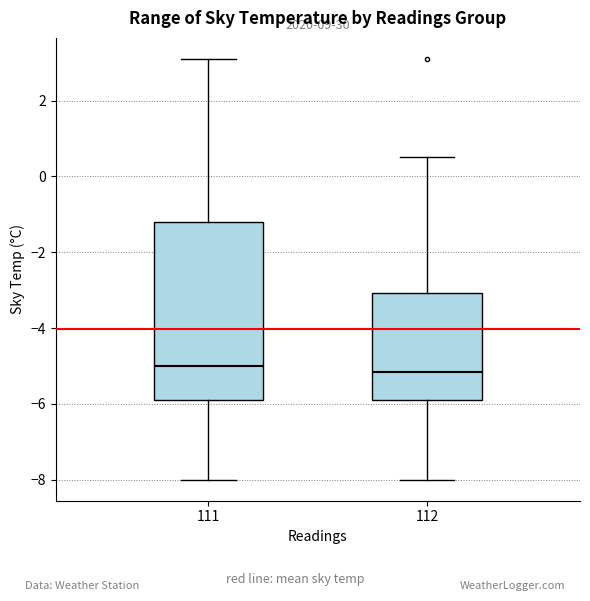

Reading left to right, read every box against the y-axis: the position of its median line, the range the box covers, and the ends of its whiskers. The values are not printed on the chart, so give them approximately, as read against the axis.

111: median -5.0, box -5.8 to -1.2, whiskers -8.0 to 3.2
112: median -5.2, box -5.8 to -3.0, whiskers -8.0 to 0.6